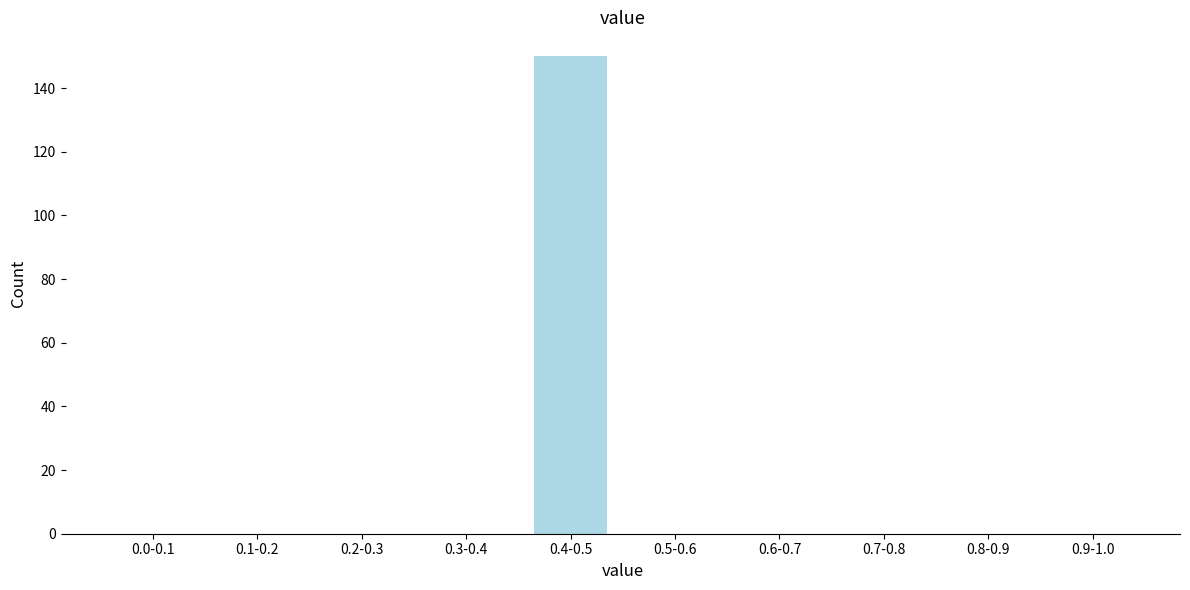

Reading left to right, extract all data points from this chart.

0.0-0.1=0	0.1-0.2=0	0.2-0.3=0	0.3-0.4=0	0.4-0.5=150	0.5-0.6=0	0.6-0.7=0	0.7-0.8=0	0.8-0.9=0	0.9-1.0=0